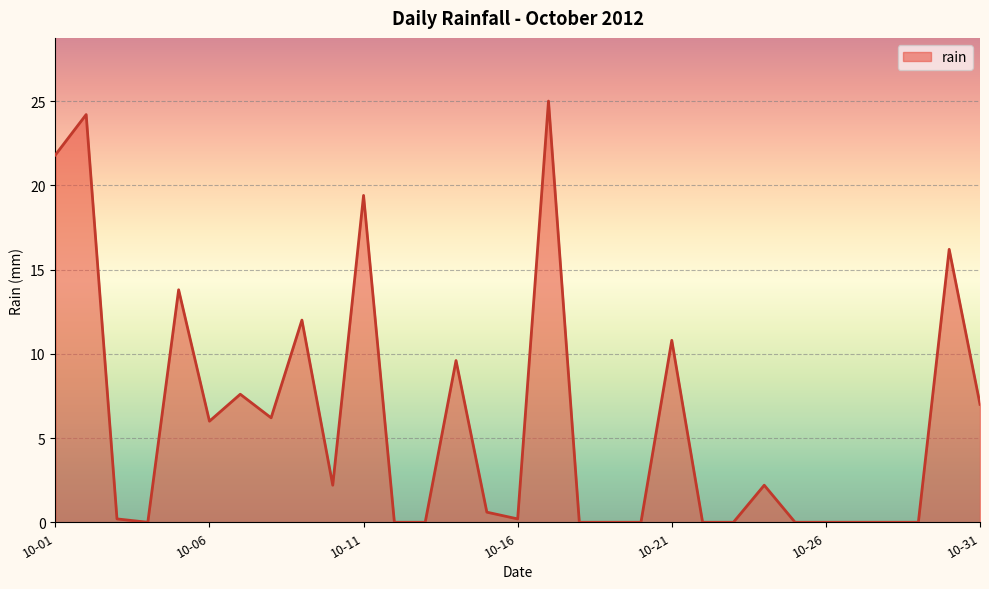

What is the difference between the maximum and minimum values?

25.0